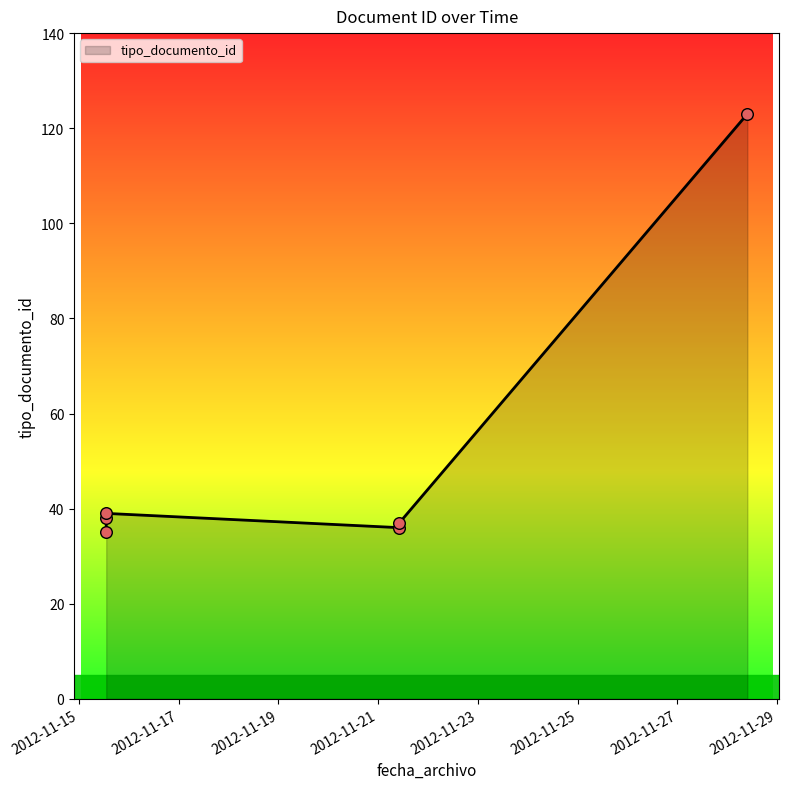

Approximately how many times larger is the value at 2012-11-15 13:08:19 compared to 2012-11-15 13:08:19?

0.9